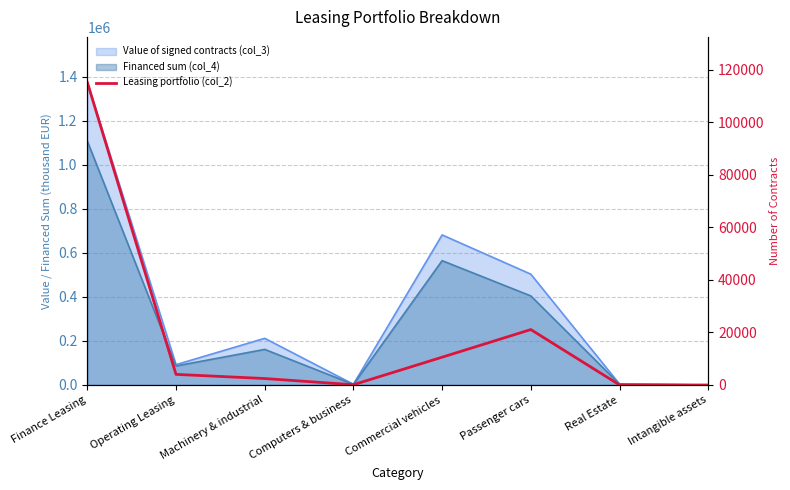

Reading left to right, what are all the values shown in this chart?

115284	4048	2463	107	10588	21111	31	0